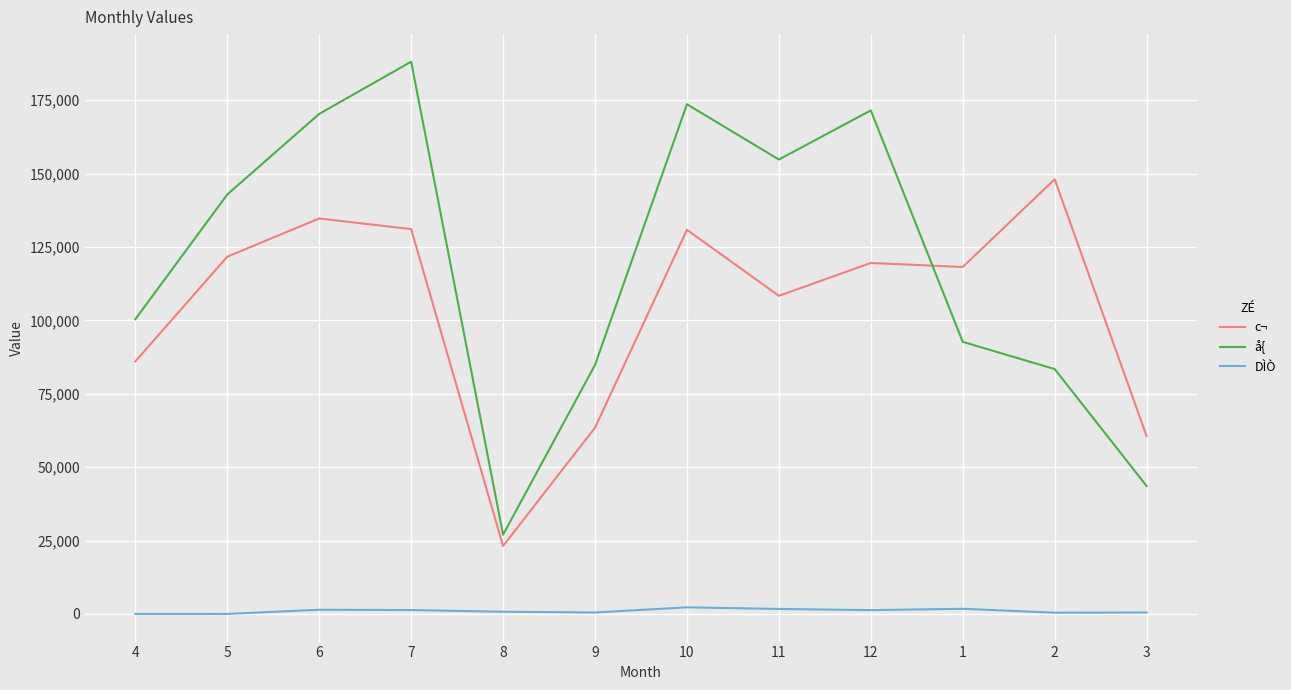

Which series has the largest total across all categories?

å{